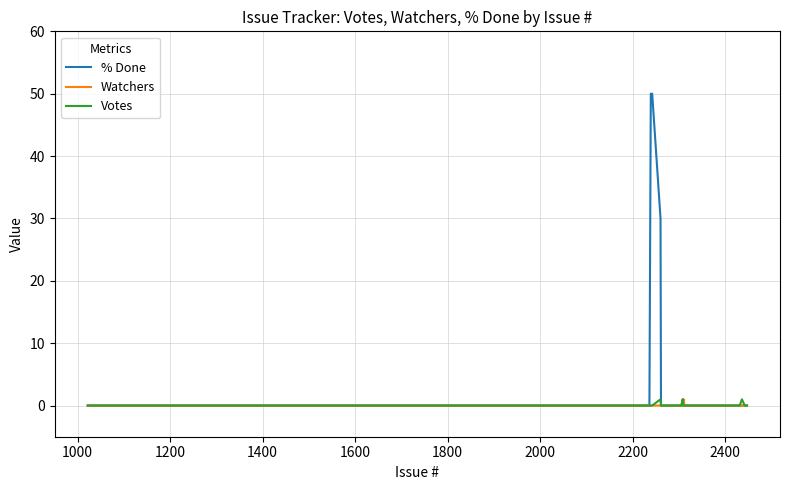

What are all the series names shown in the legend?

% Done, Watchers, Votes